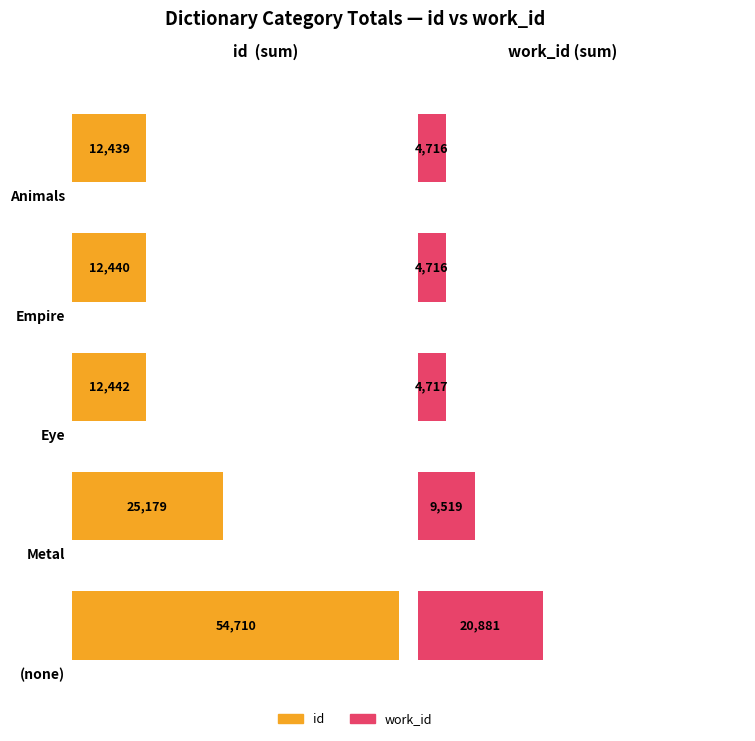

Between Animals and Empire, which is larger?

Empire